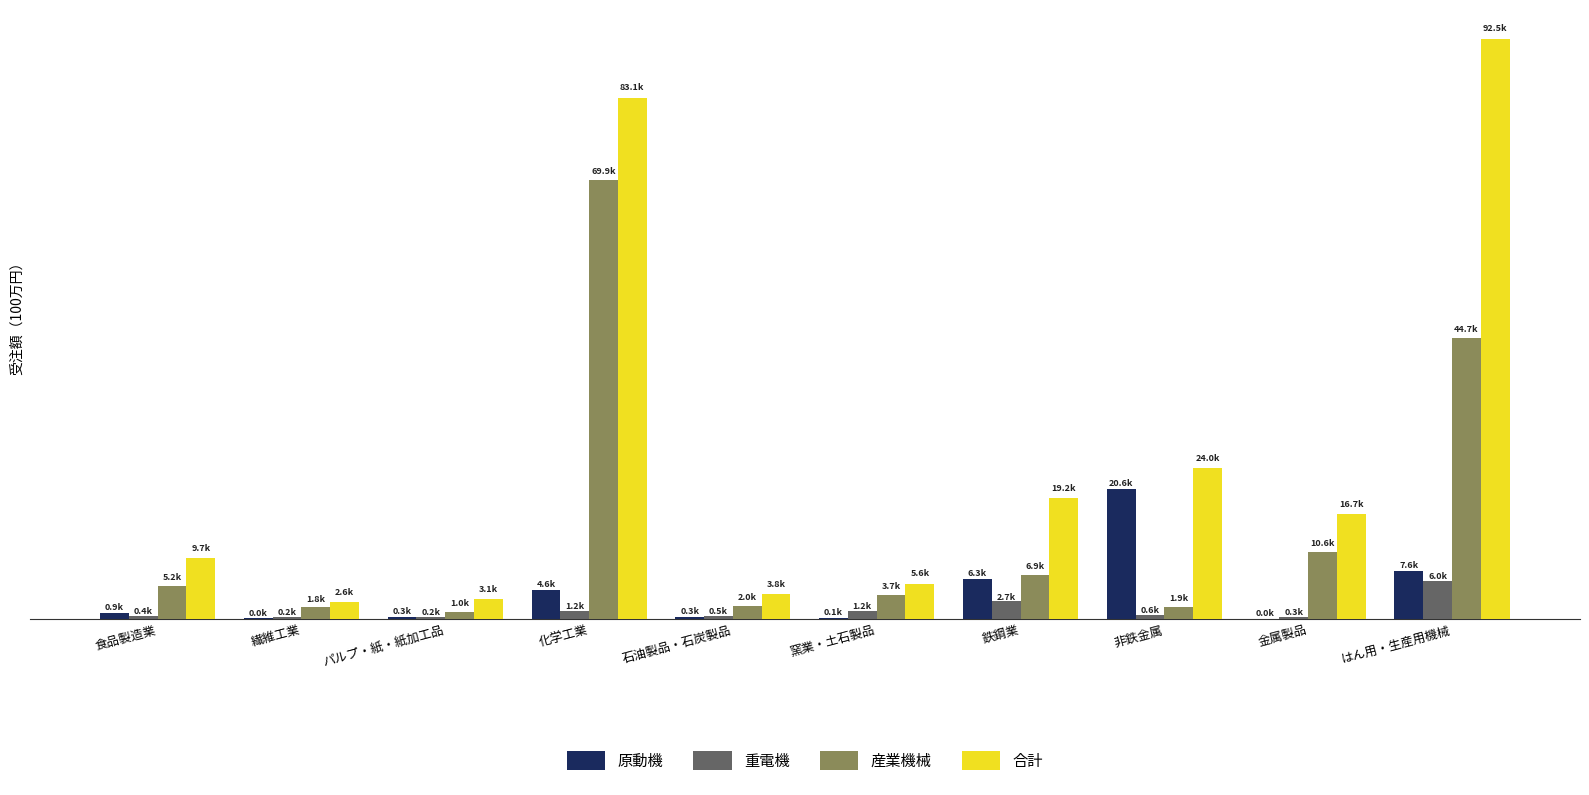

Which series changed the most between 化学工業 and はん用・生産用機械?

産業機械